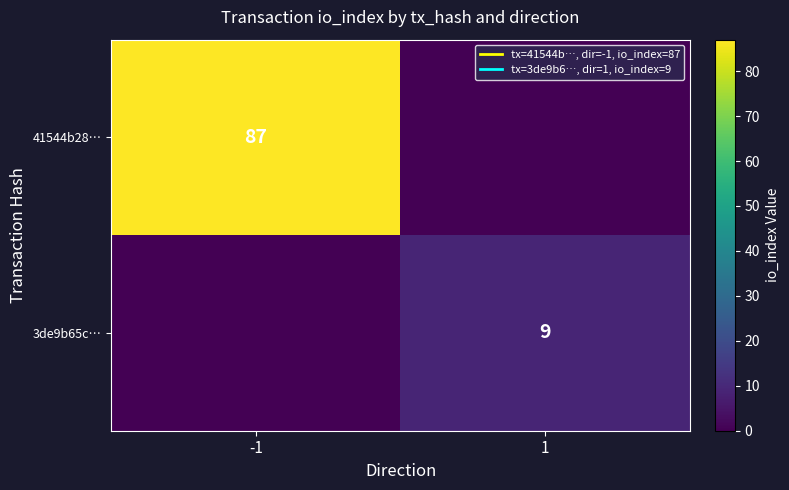

Which series has the widest spread of values?

41544b28…